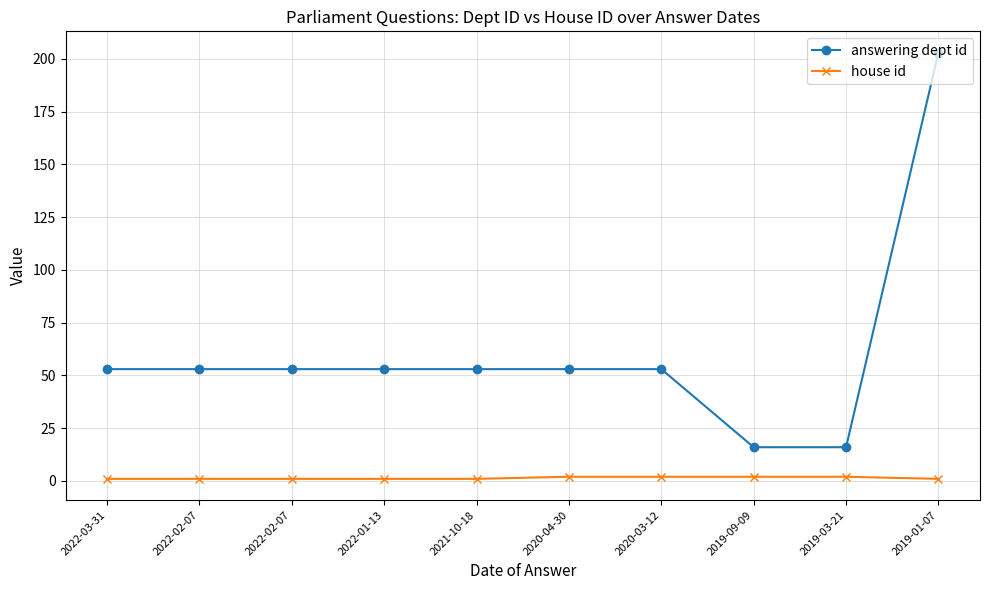

Is it true that house id equals 3 at 2019-09-09?

False